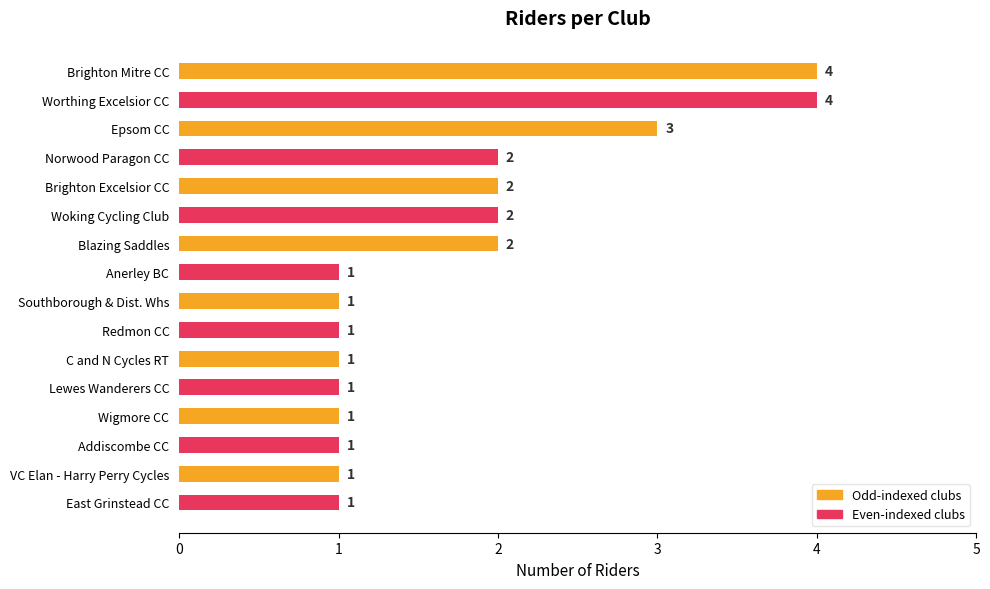

Reading top to bottom, transcribe all the data shown in this chart.

4	4	3	2	2	2	2	1	1	1	1	1	1	1	1	1